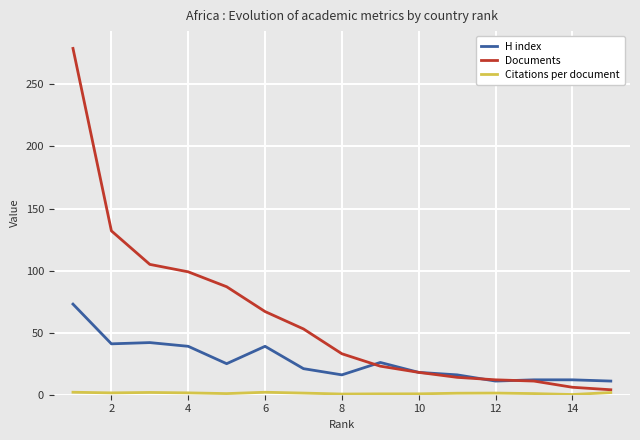

Which series has the largest total across all categories?

Documents